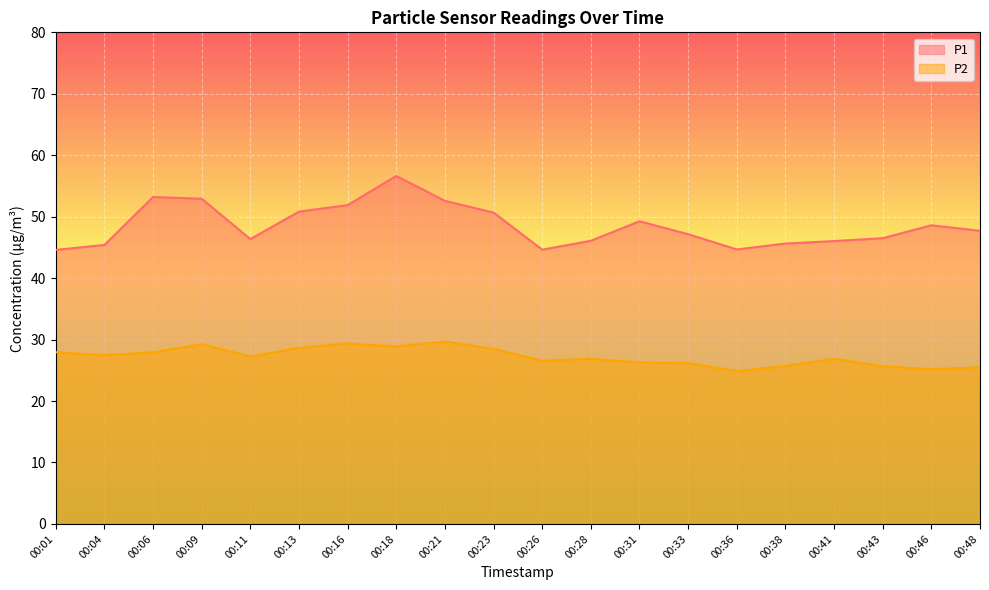

List the series in order of their peak value, highest first.

P1, P2